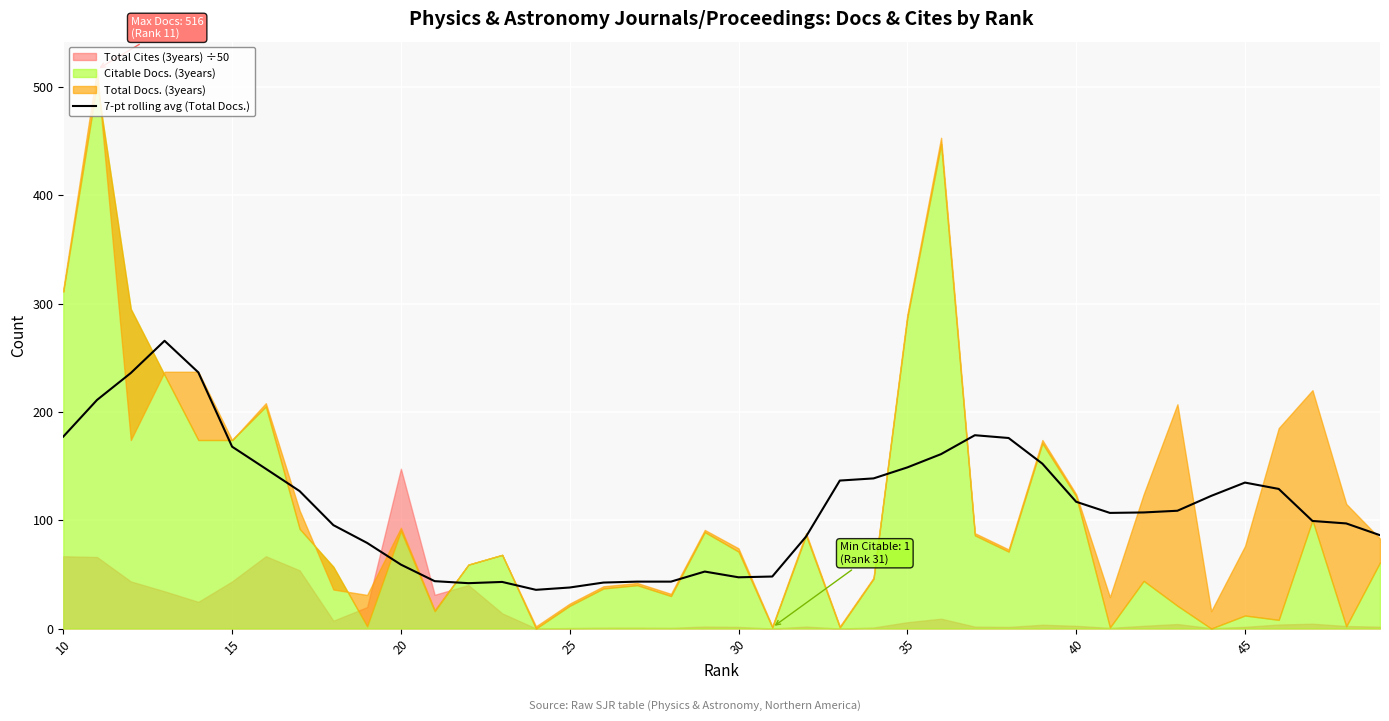

What is the highest value of the 7-pt rolling avg (Total Docs.) series?

265.6